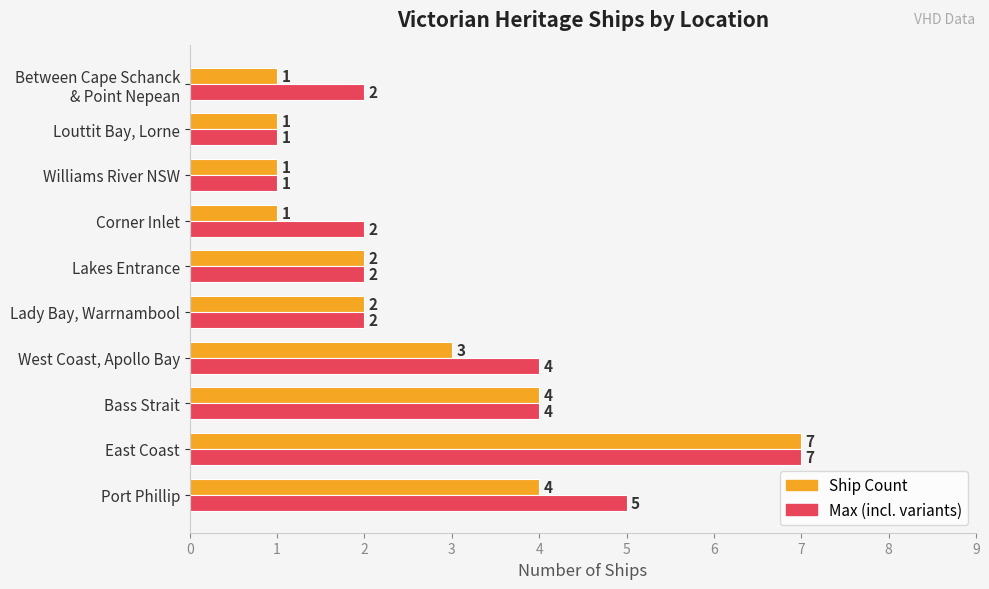

At which category is the sum across all series the highest?

East Coast